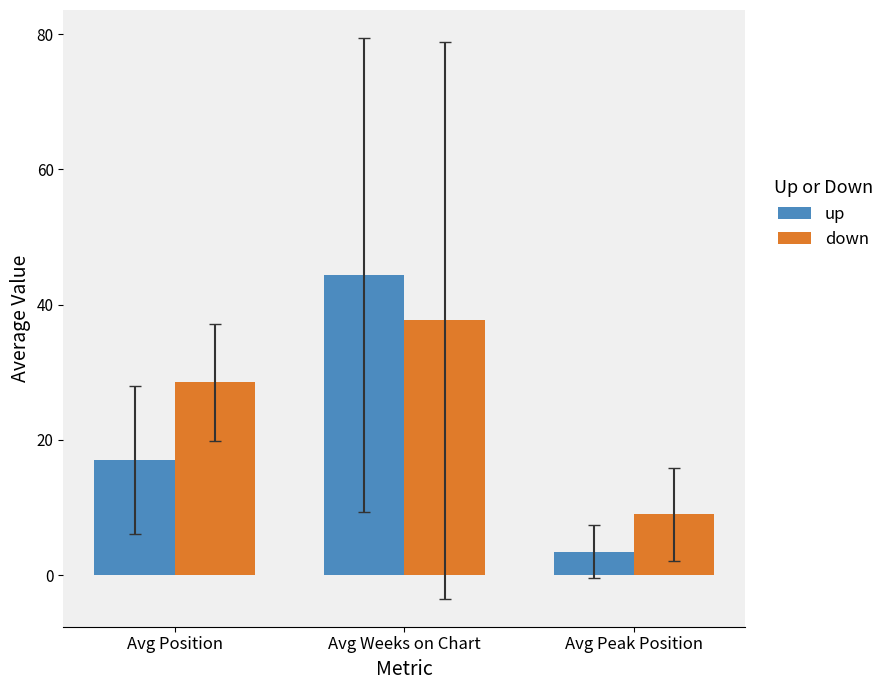

What position from the left is Avg Weeks on Chart?

2